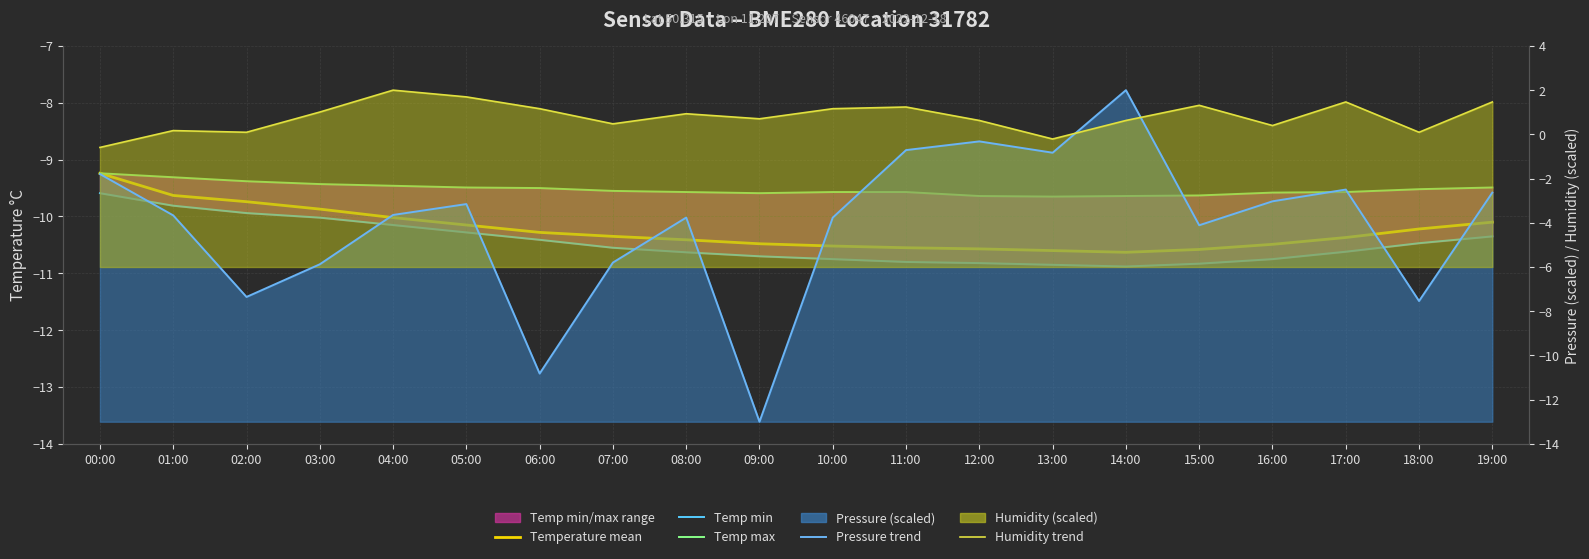

True or false: humidity (scaled) has more than 1 points higher than both neighbors.

True